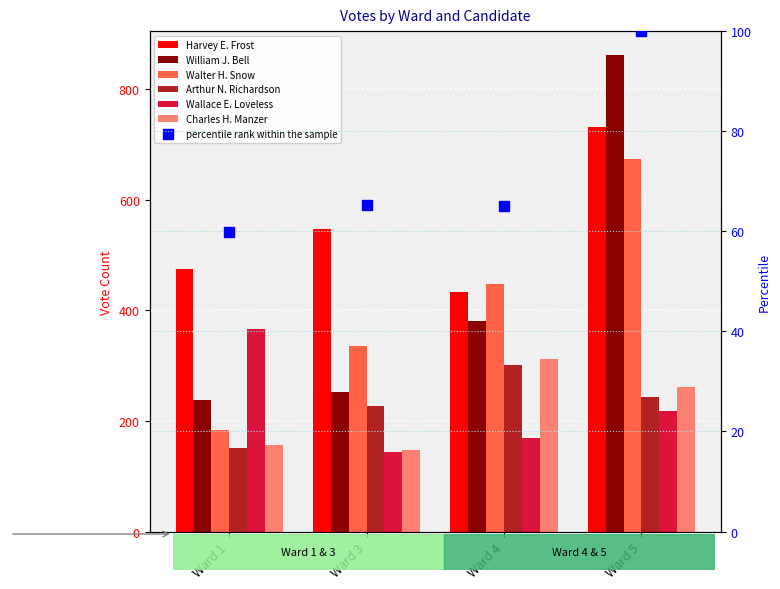

What is the maximum value shown in the chart?

862